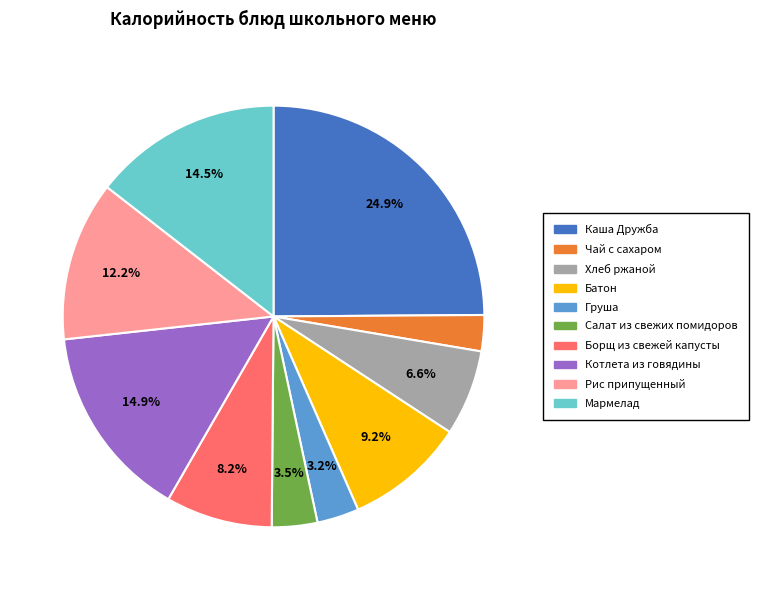

Is it true that Борщ из свежей капусты is 14% of the pie?

False